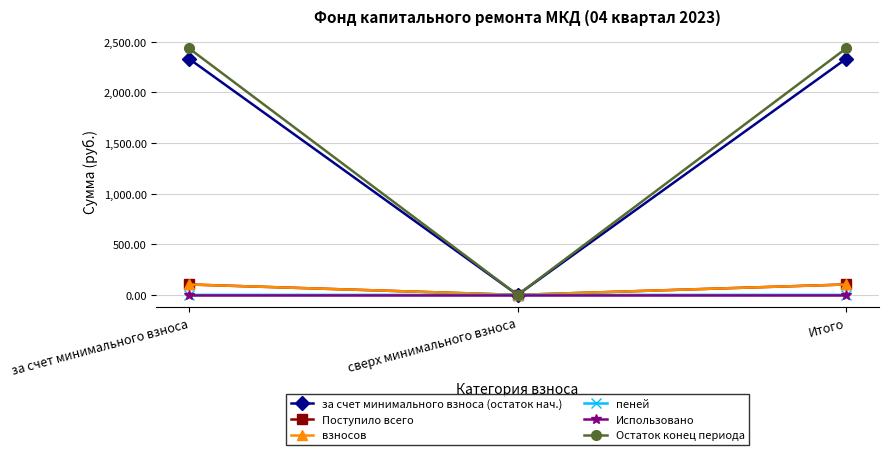

What is the label of the 1st point from the right?

Итого